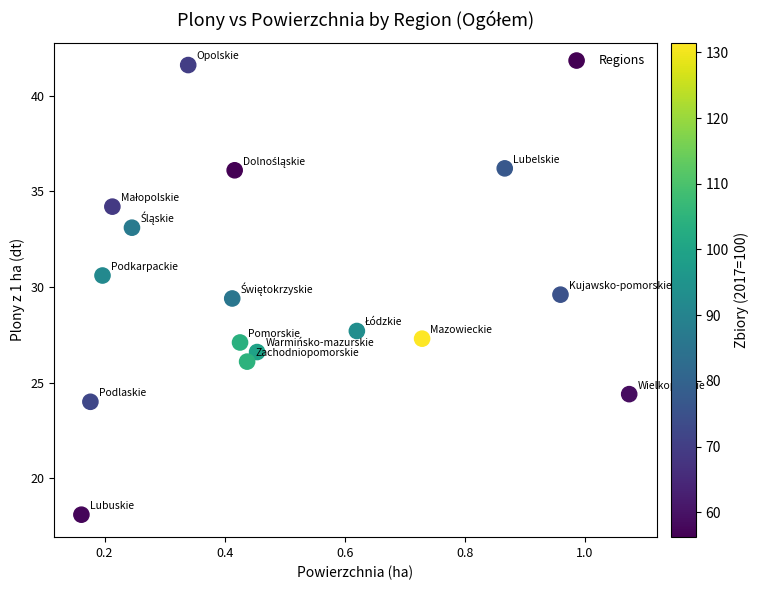

What is the range of Y values (max minus min)?

23.5